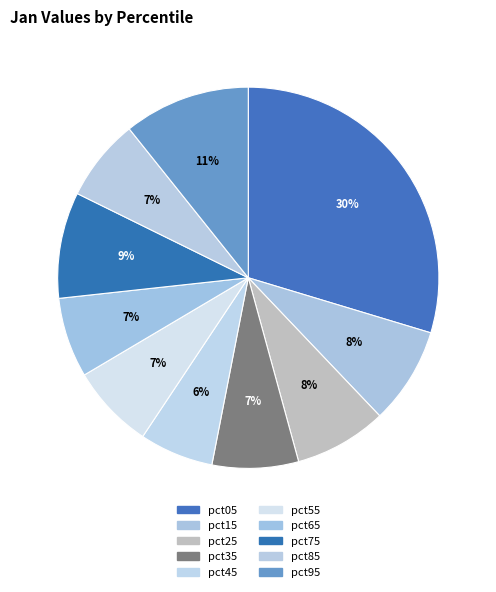

What percentage is the pct55 slice, to the nearest percent?

7%